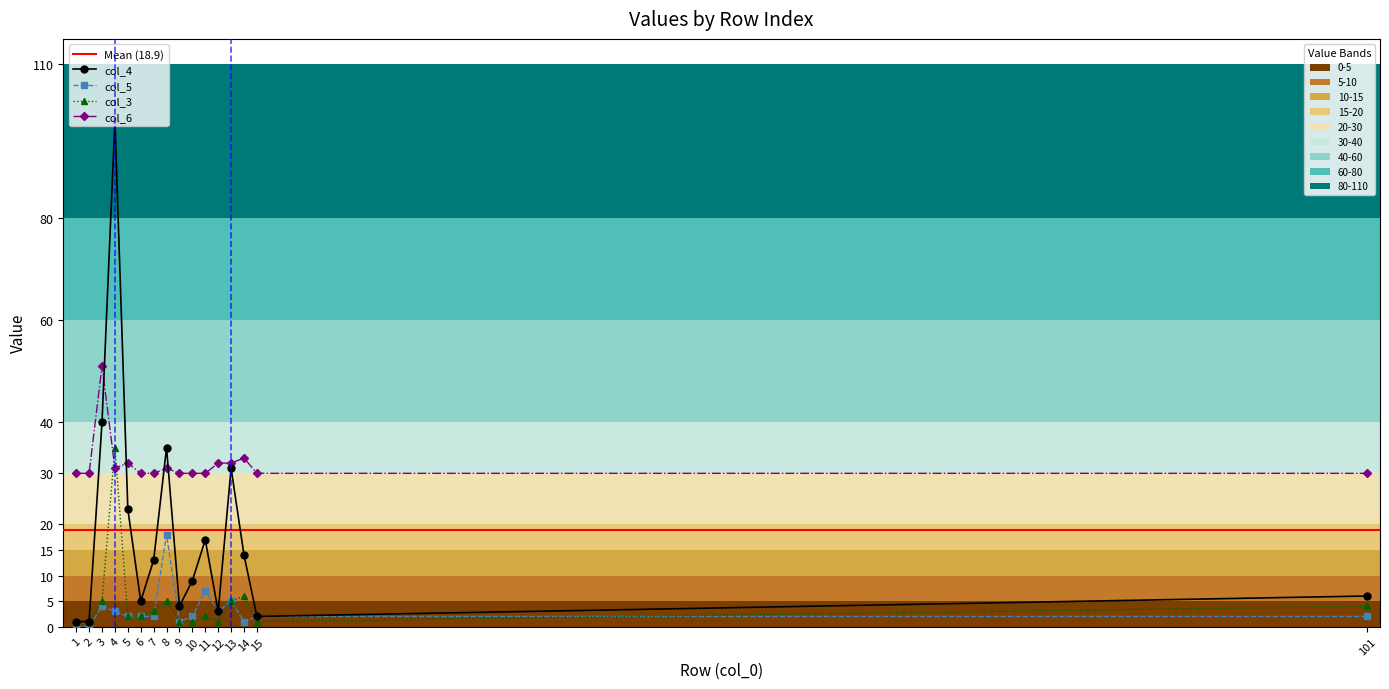

At which category is the sum across all series the highest?

4